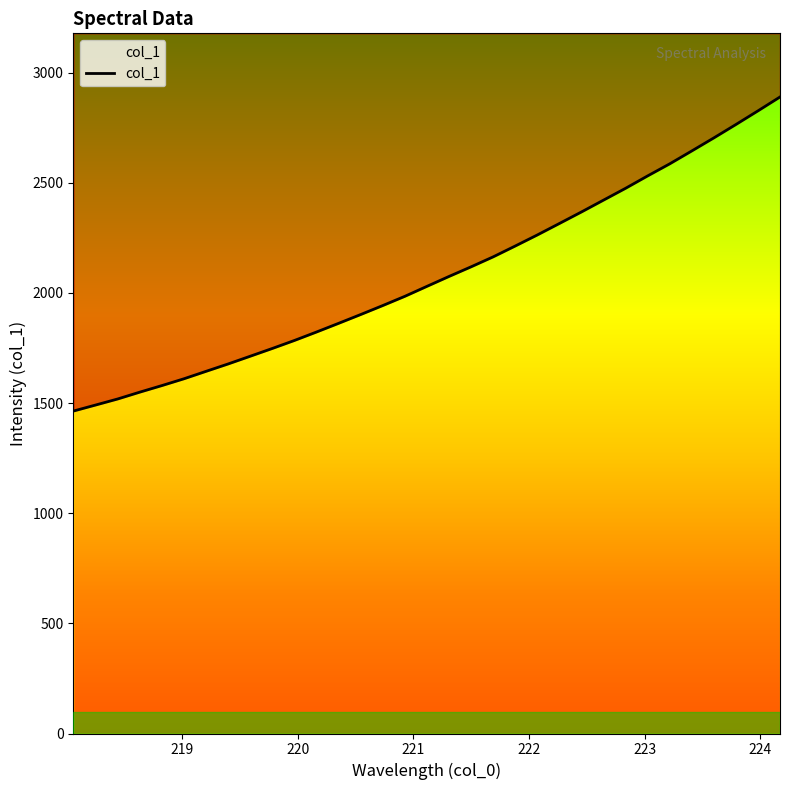

Reading left to right, transcribe all the data shown in this chart.

1463.6	1490.9	1518.4	1549.4	1579.2	1610.1	1643.9	1677.4	1712.5	1747.7	1784.0	1822.4	1861.7	1901.7	1942.5	1984.4	2029.7	2074.5	2118.3	2163.5	2212.7	2262.9	2314.9	2367.3	2421.0	2474.7	2531.0	2585.6	2644.1	2703.3	2764.1	2826.0	2889.0